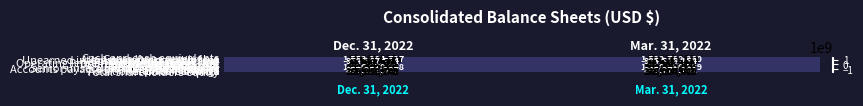

What is the sum of all Allowance for credit losses values?

-278782405